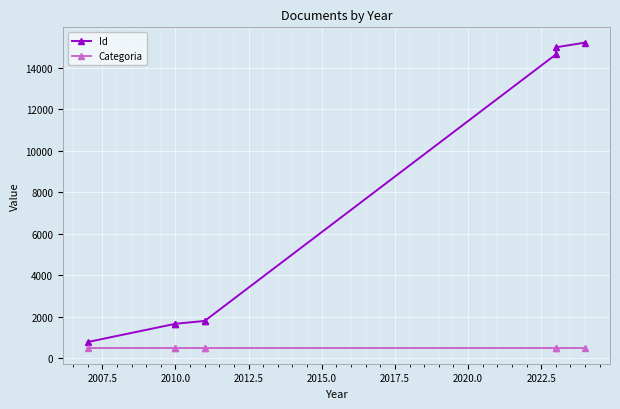

Reading left to right, list all the values displayed in this chart.

Id: 777	1657	1658	1795	1796	14657	15002	15227
Categoria: 468	468	468	468	468	468	468	468